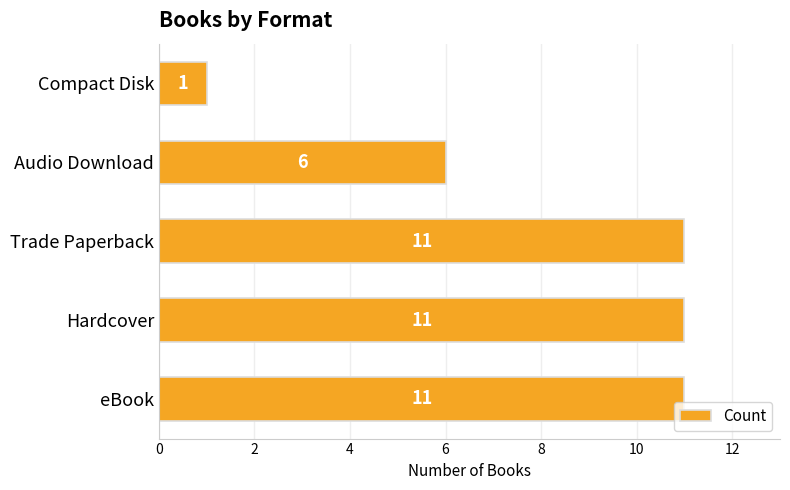

What is the difference between the second highest and minimum values?

10